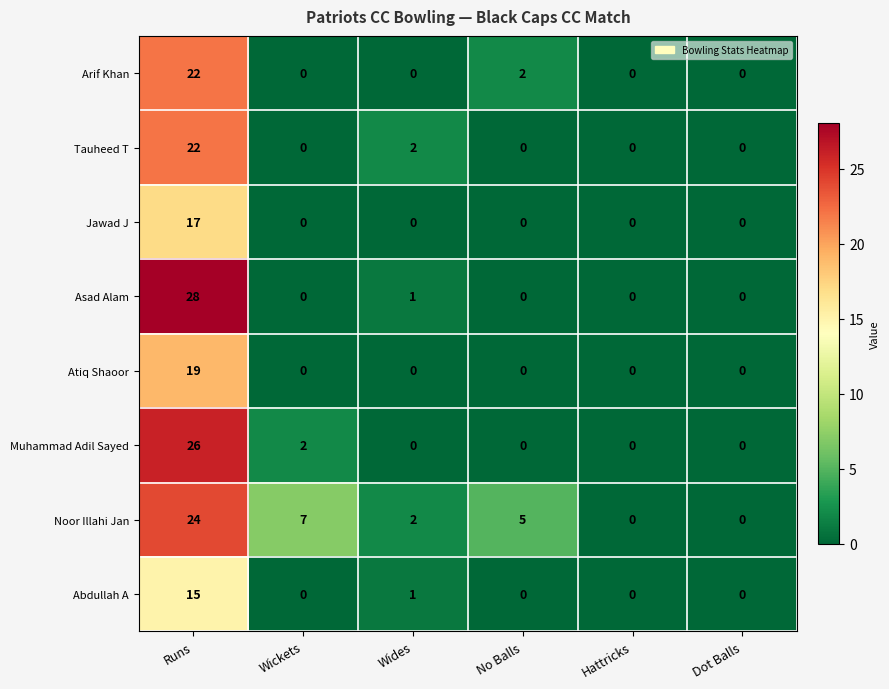

At how many categories does at least one series exceed 1?

4